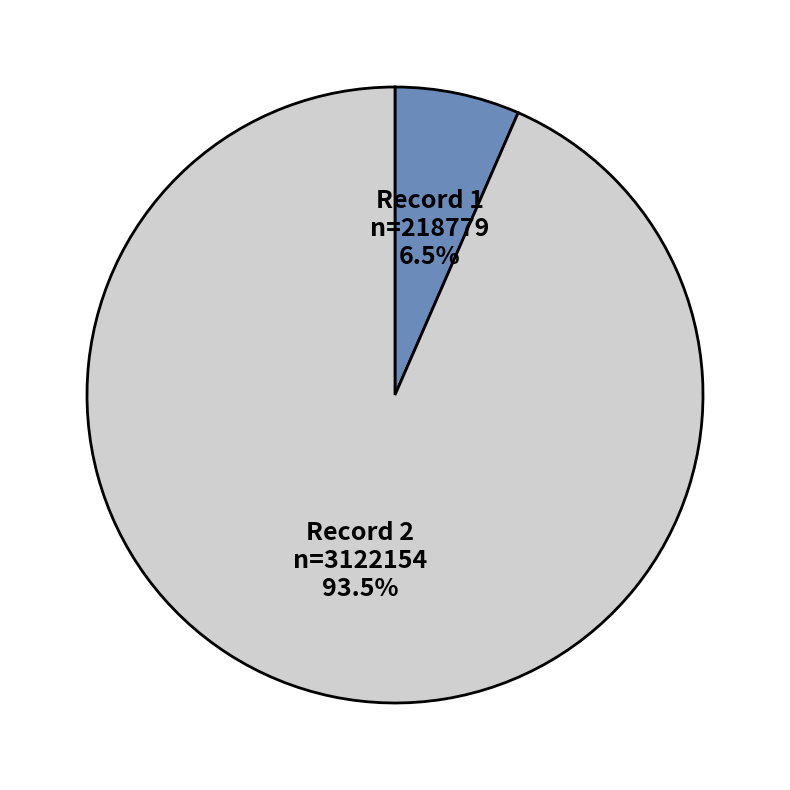

How many slices are in this pie chart?

2